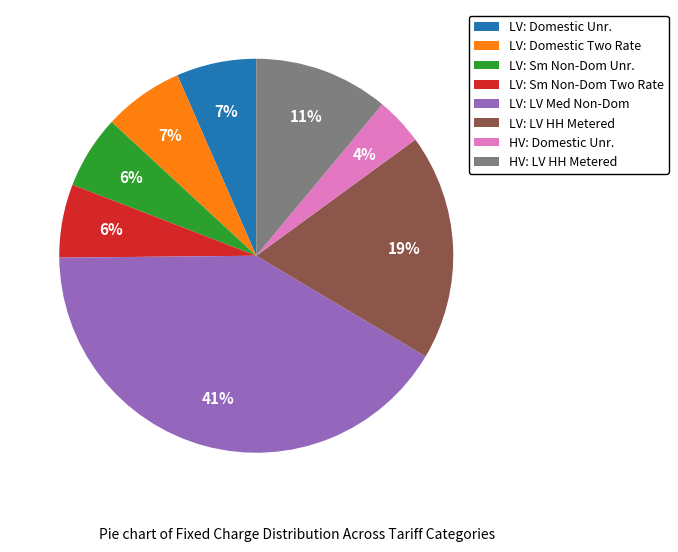

To the nearest percent, what percentage of the pie is HV: LV HH Metered?

11%